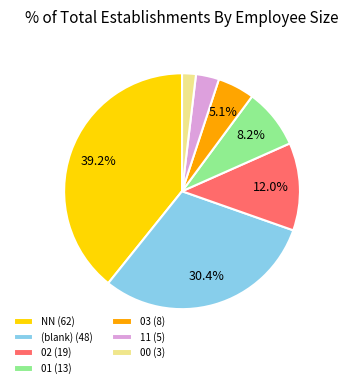

Is there any slice that represents more than half of the pie?

No